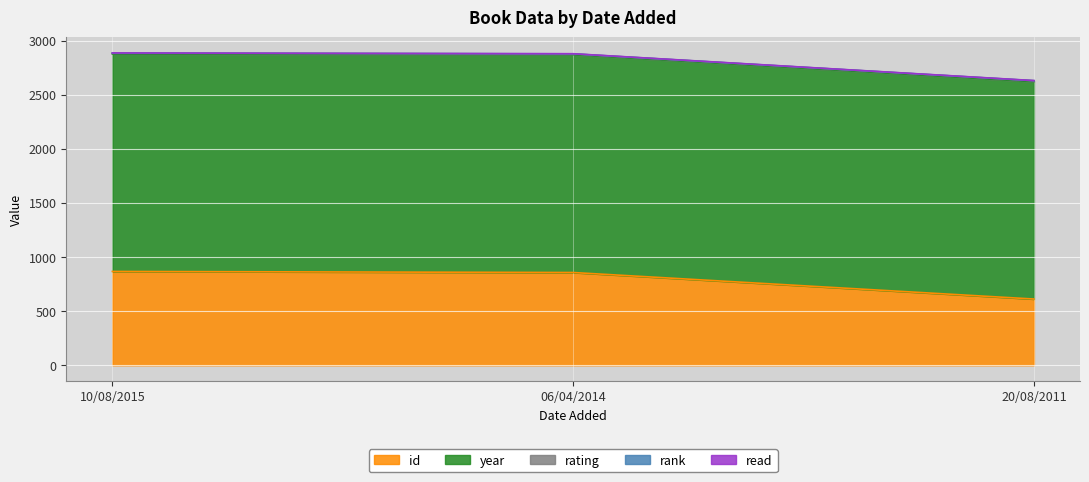

What value does the rank series have at 10/08/2015?

1